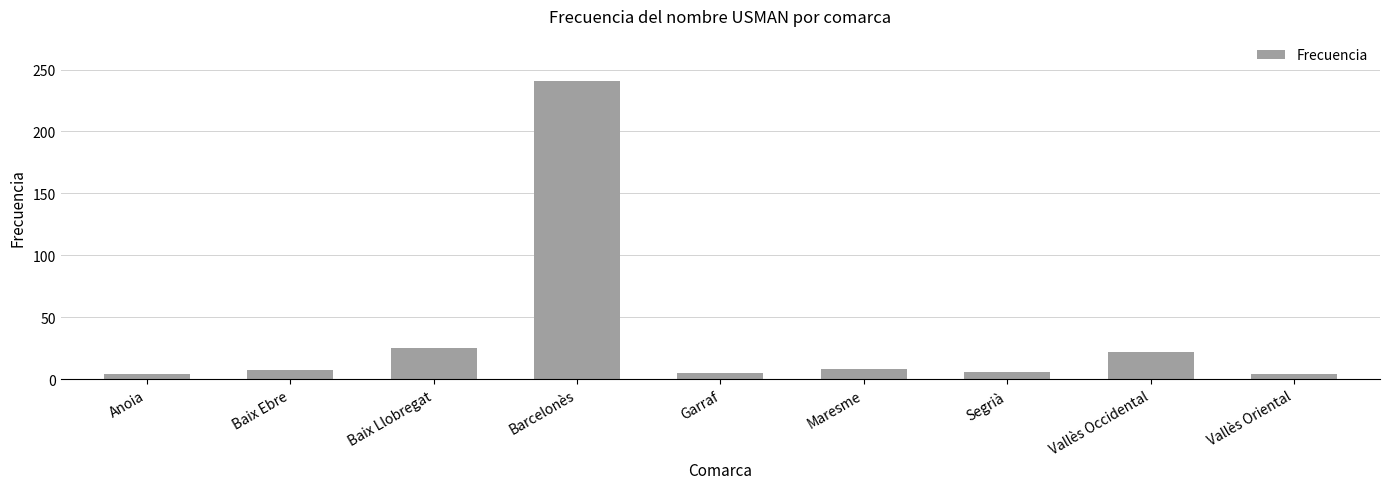

True or false: the data shows 157 at Barcelonès.

False